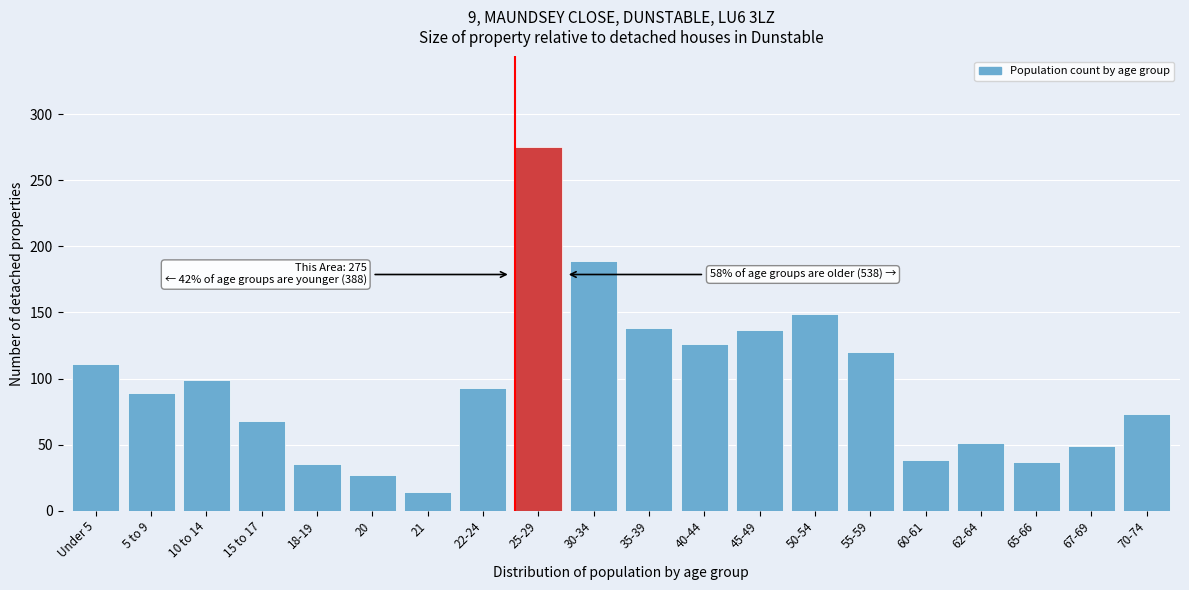

What is the difference between the maximum and minimum values?

261